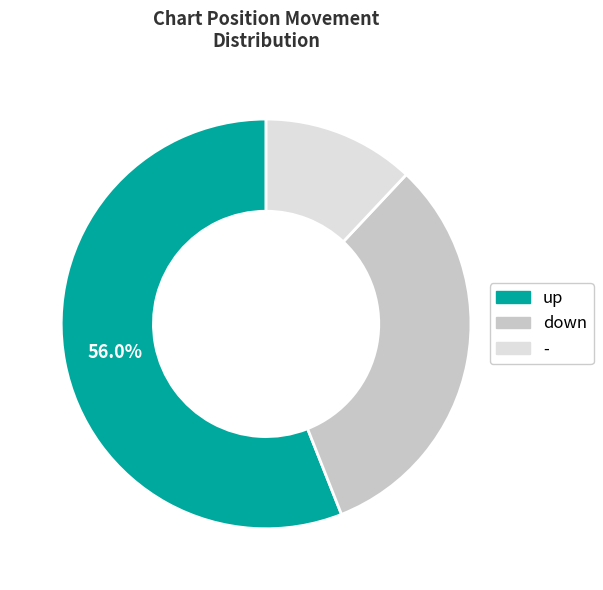

To the nearest percent, what percentage of the pie is down?

32%